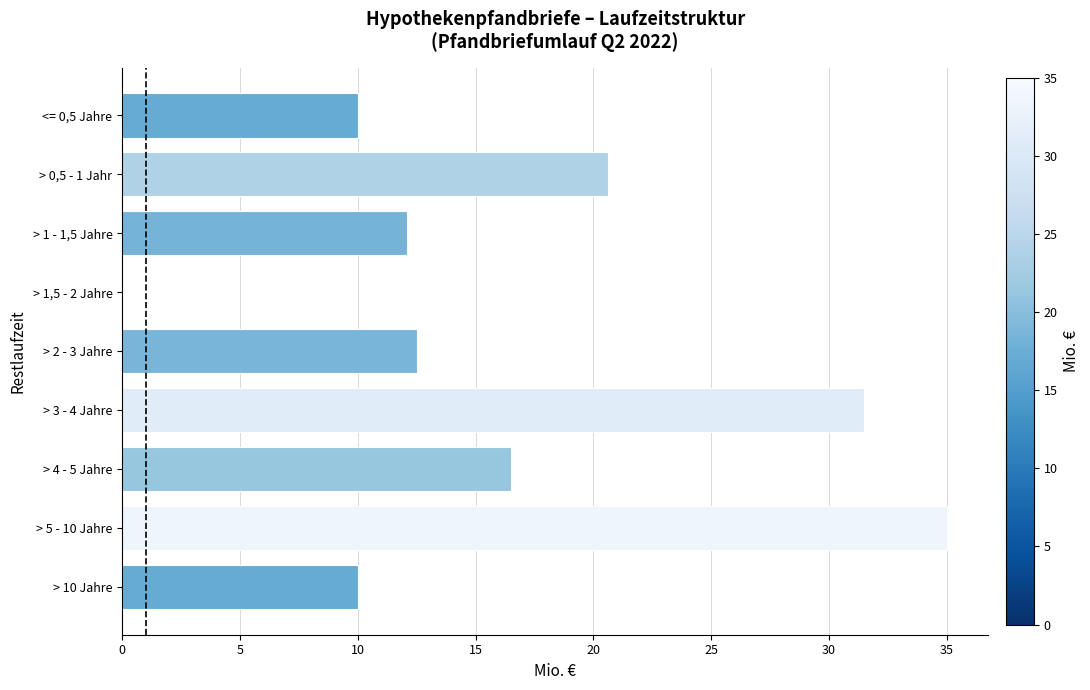

What is the sum of all values?

148.2